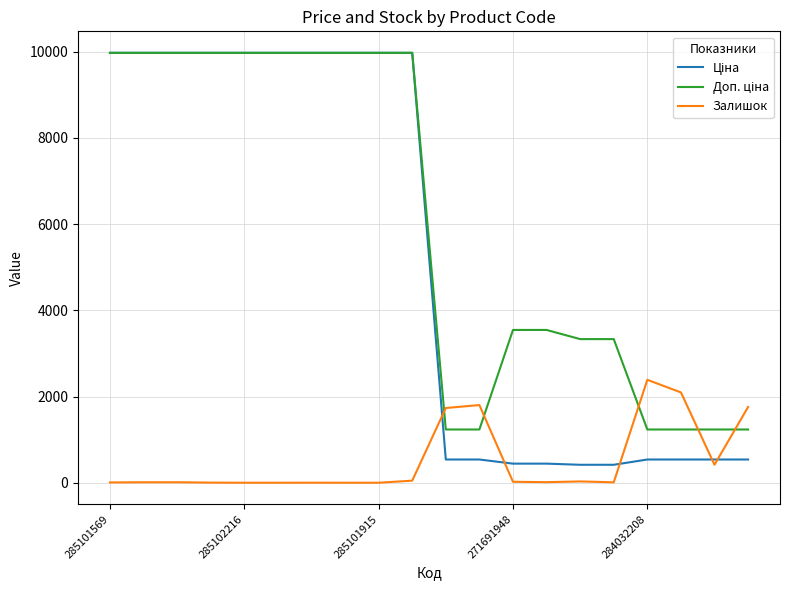

How many categories are shown in the chart?

20